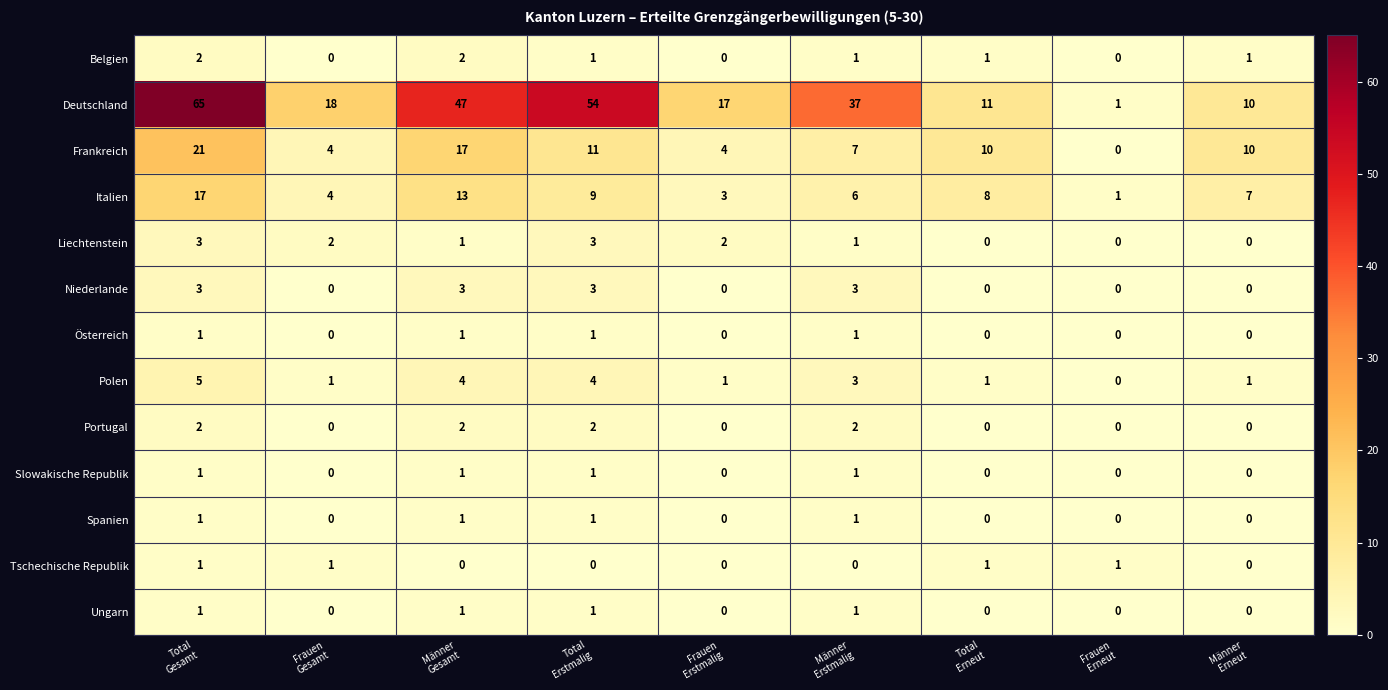

What is the sum of all Deutschland values?

260